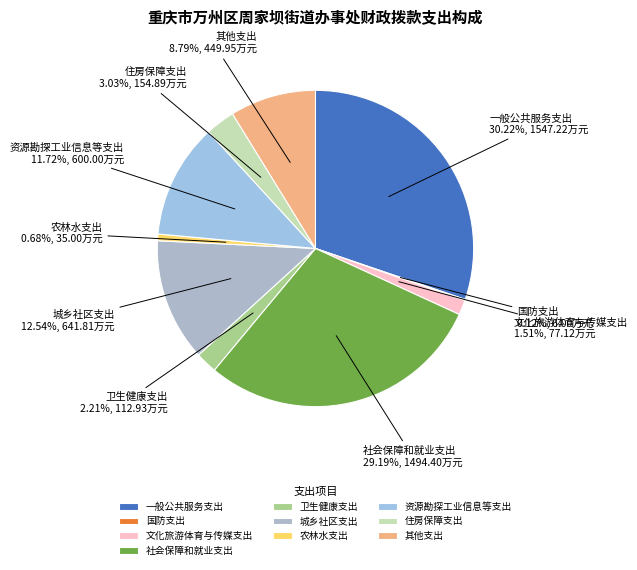

Approximately how many times larger is the value at 一般公共服务支出 compared to 资源勘探工业信息等支出?

2.6